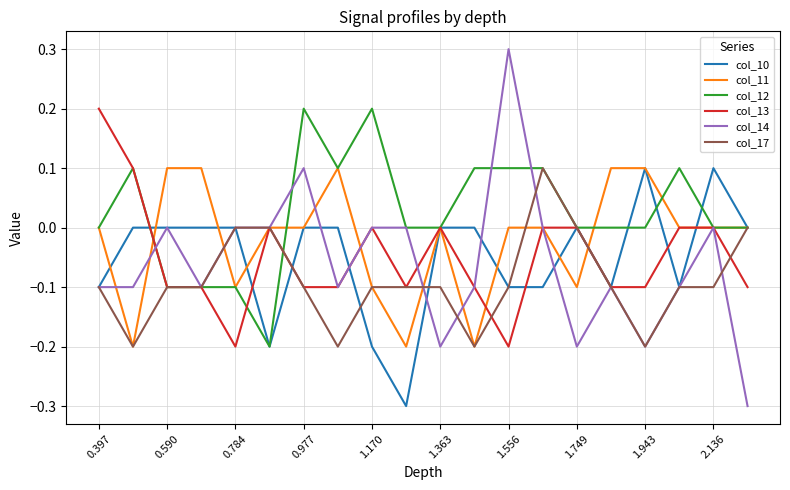

True or false: col_12 and col_11 intersect in this chart.

True